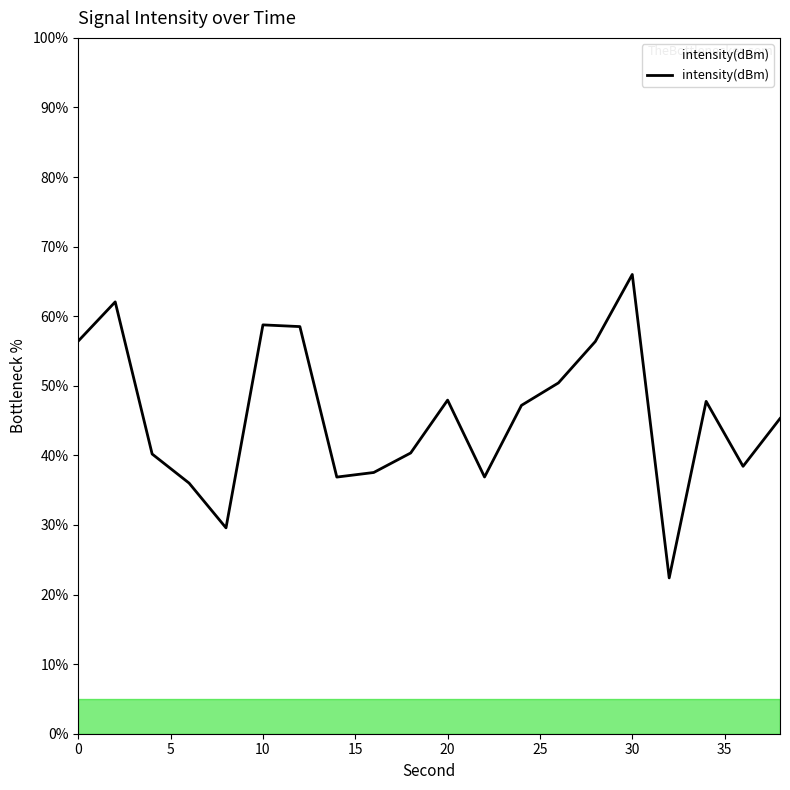

What is the maximum value shown in the chart?

66.0